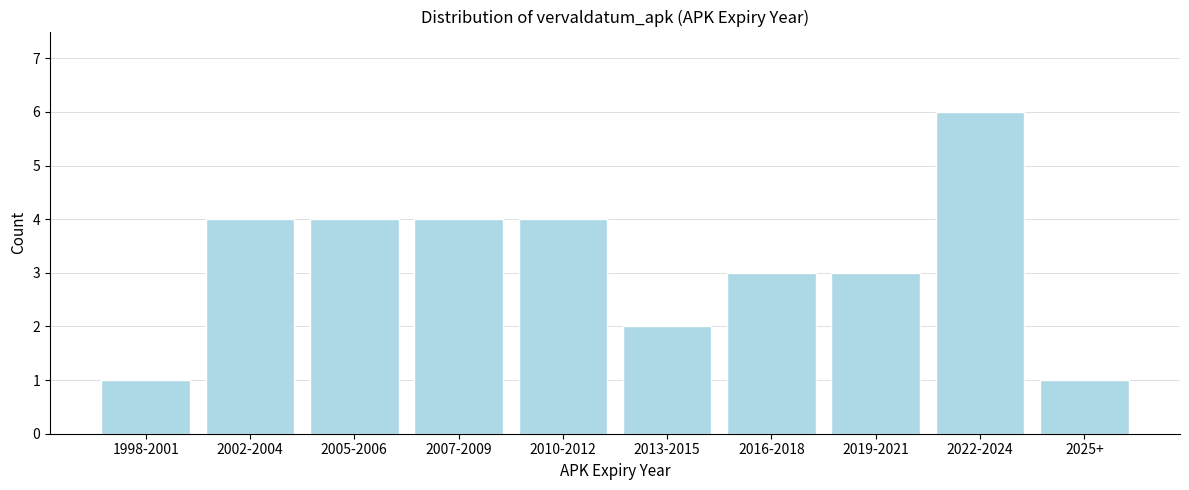

Reading left to right, transcribe all the data shown in this chart.

1	4	4	4	4	2	3	3	6	1